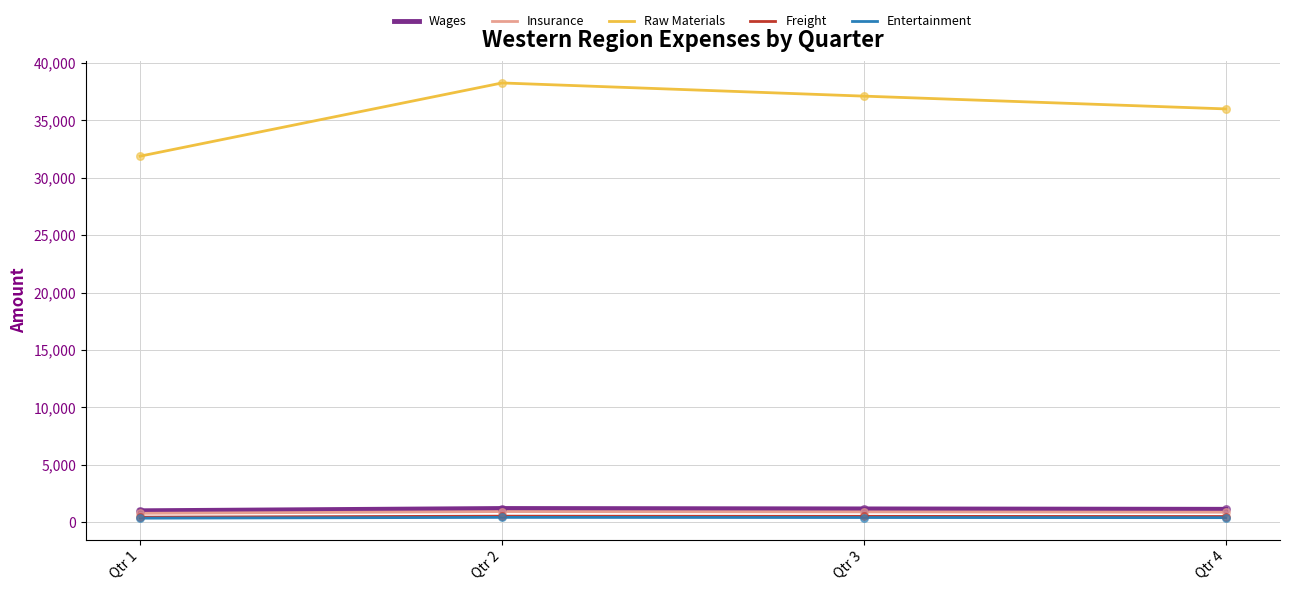

Which series has the widest spread of values?

Raw Materials